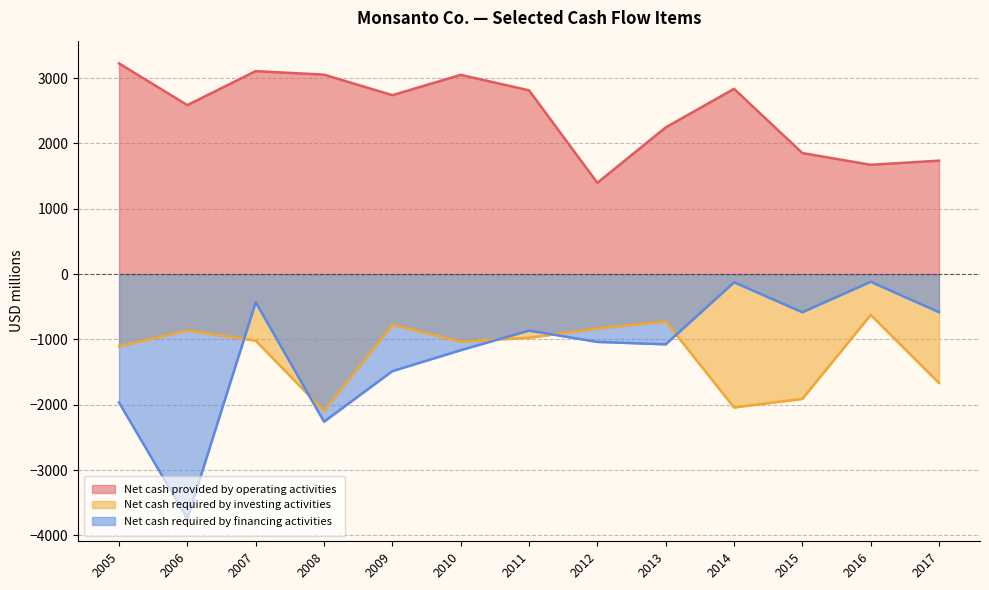

Which series has the largest range (max minus min)?

Net cash required by financing activities